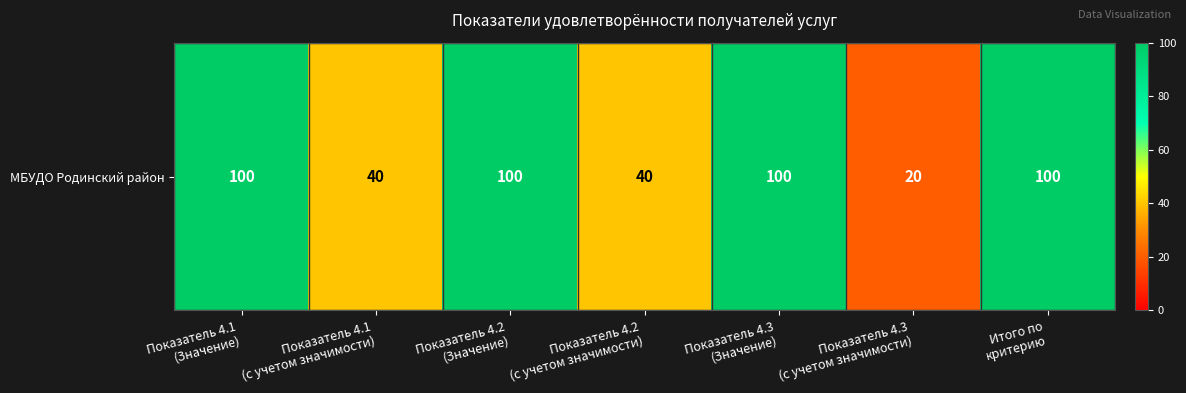

What is the sum of the values at Итого по
критерию and Показатель 4.2
(Значение)?

200